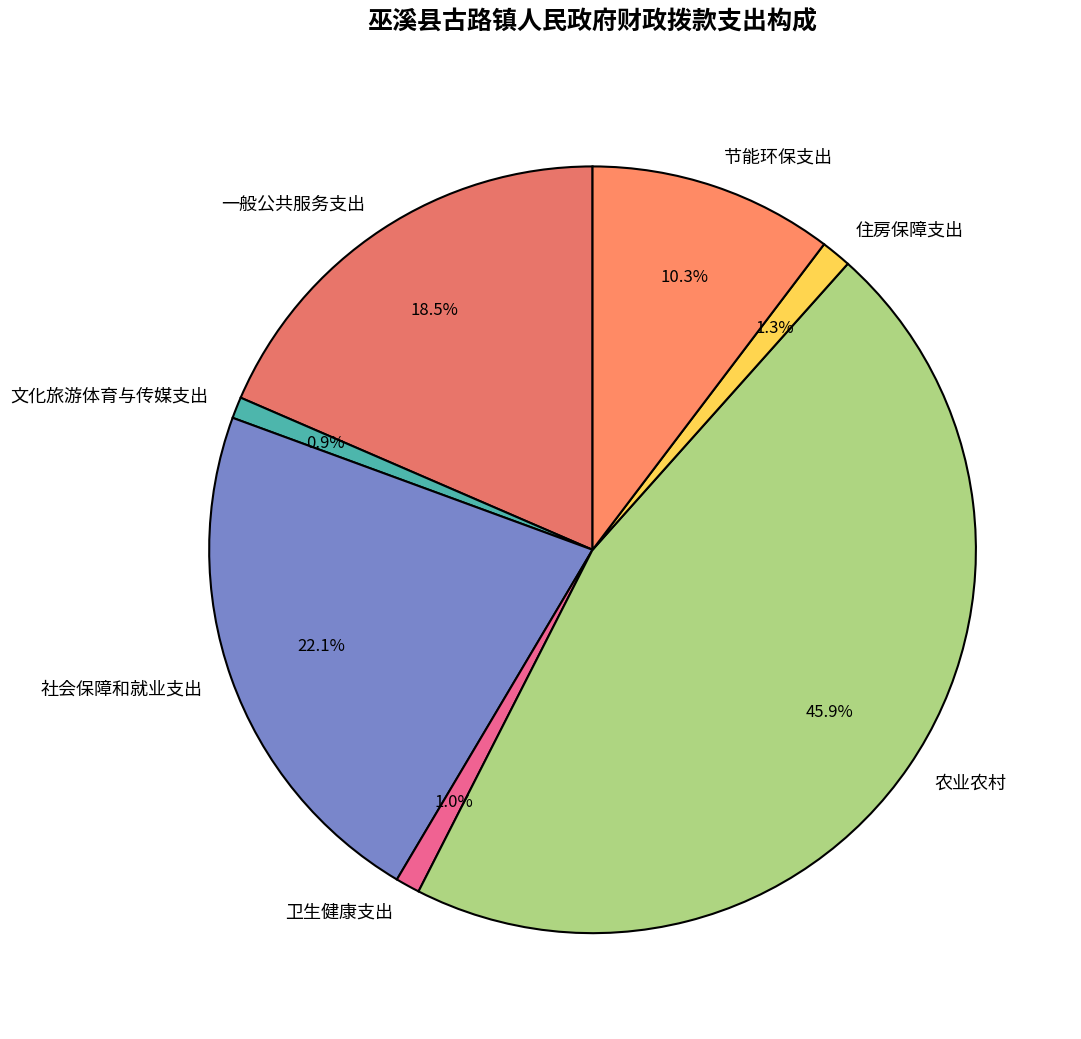

True or false: 节能环保支出 accounts for 1% of the total.

False